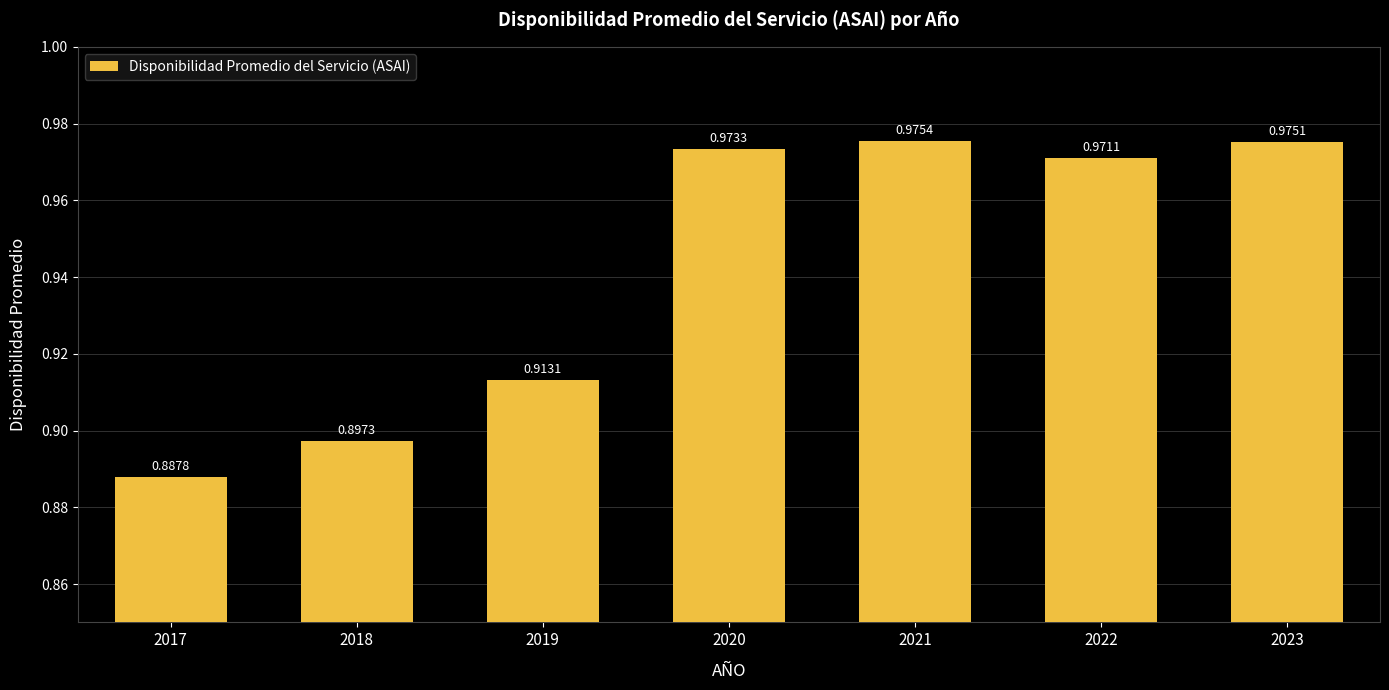

What is the difference between the second highest and minimum values?

0.1